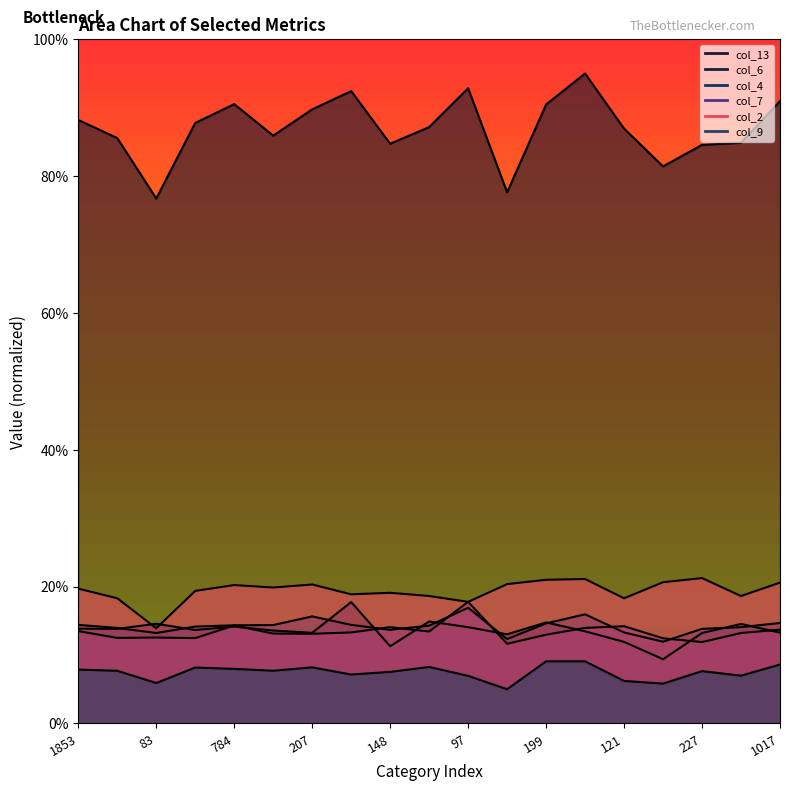

Which series has the largest total across all categories?

col_13